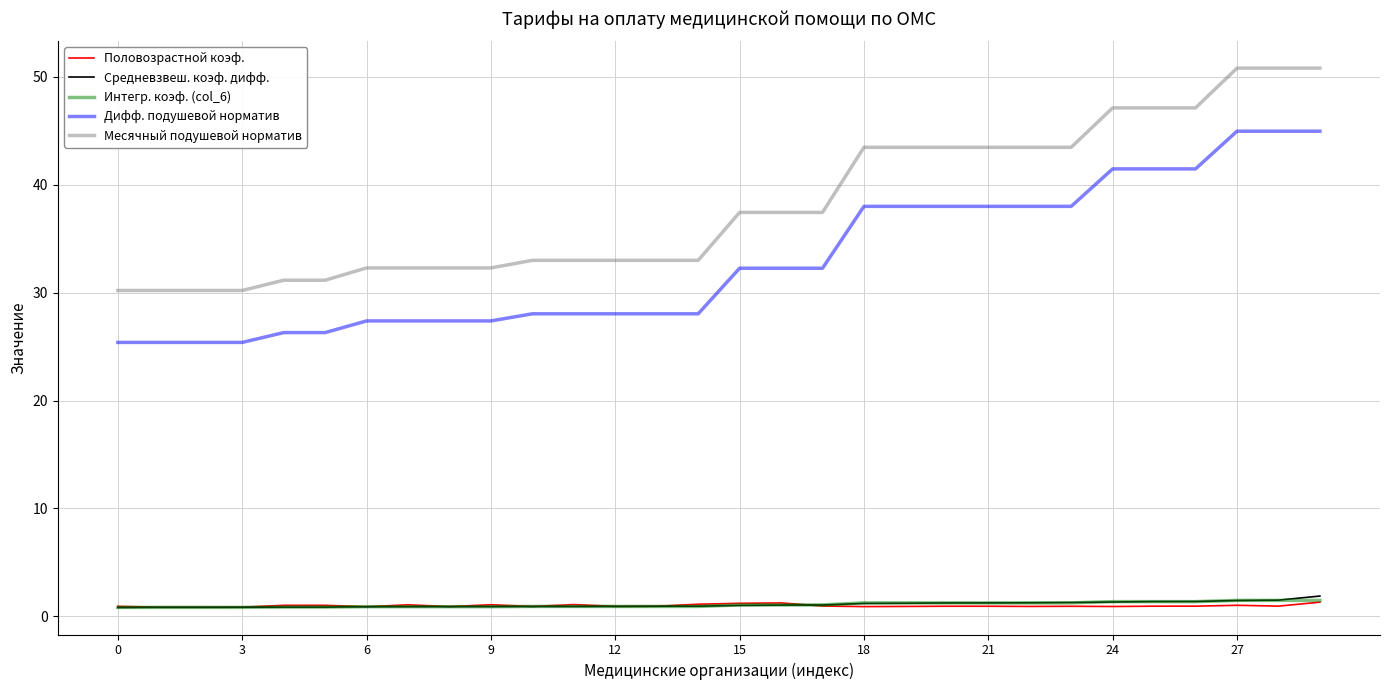

At how many categories does at least one series exceed 41?

12